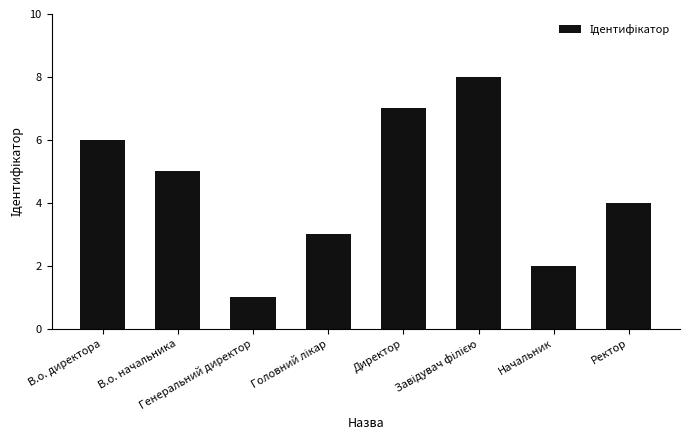

Count the values in the range 3 to 7.

5